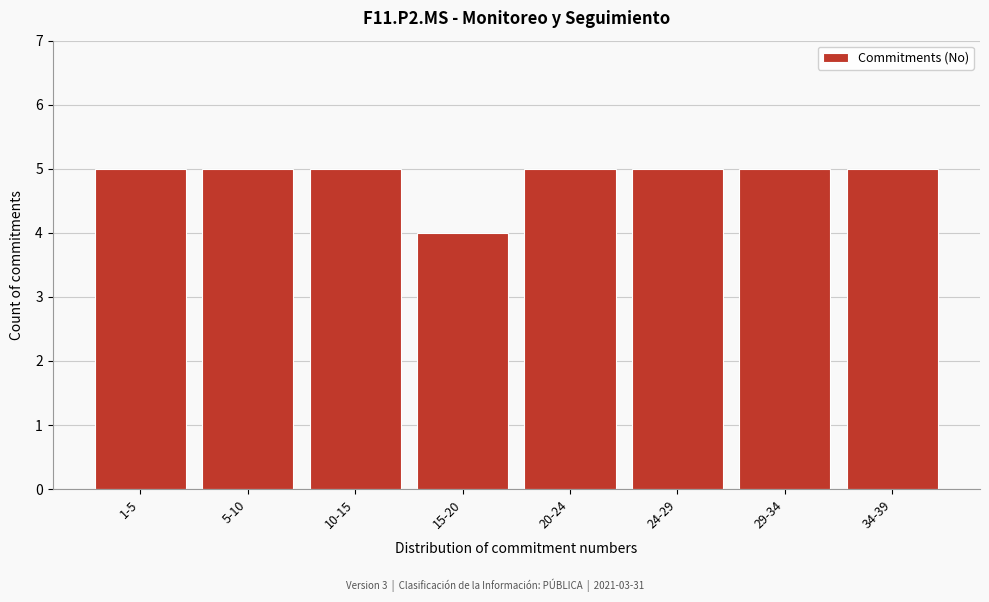

Reading left to right, what are all the values shown in this chart?

5	5	5	4	5	5	5	5